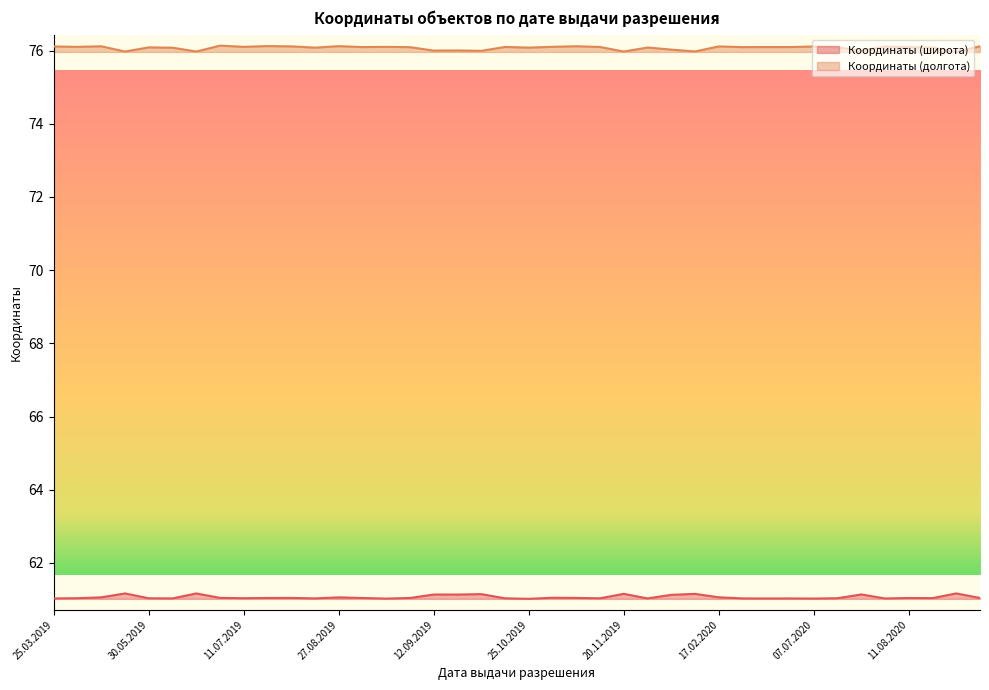

Reading left to right, extract all data points from this chart.

Координаты (широта): 61.0	61.0	61.1	61.2	61.0	61.0	61.2	61.0	61.0	61.0	61.0	61.0	61.1	61.0	61.0	61.0	61.1	61.1	61.1	61.0	61.0	61.0	61.0	61.0	61.2	61.0	61.1	61.2	61.1	61.0	61.0	61.0	61.0	61.0	61.1	61.0	61.0	61.0	61.2	61.0
Координаты (долгота): 76.1	76.1	76.1	76.0	76.1	76.1	76.0	76.1	76.1	76.1	76.1	76.1	76.1	76.1	76.1	76.1	76.0	76.0	76.0	76.1	76.1	76.1	76.1	76.1	76.0	76.1	76.0	76.0	76.1	76.1	76.1	76.1	76.1	76.1	76.0	76.1	76.1	76.1	76.0	76.1